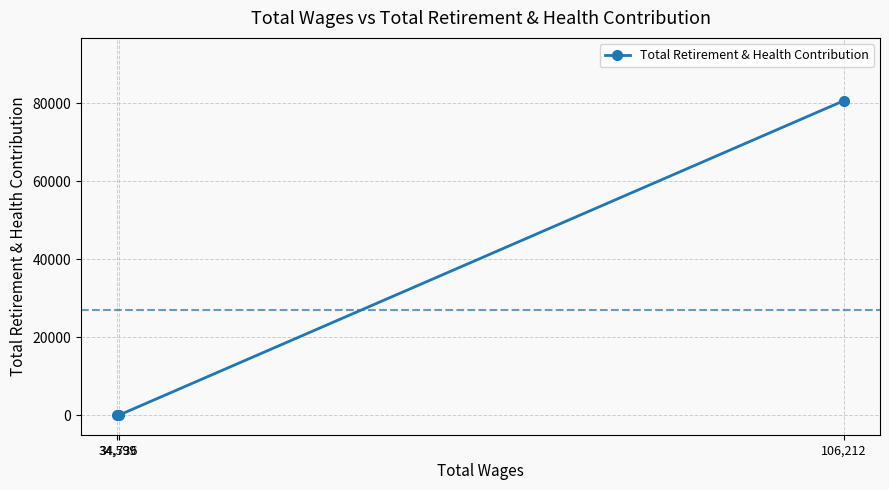

Reading right to left, transcribe all the data shown in this chart.

106,212=80657	34,736=0	34,599=0